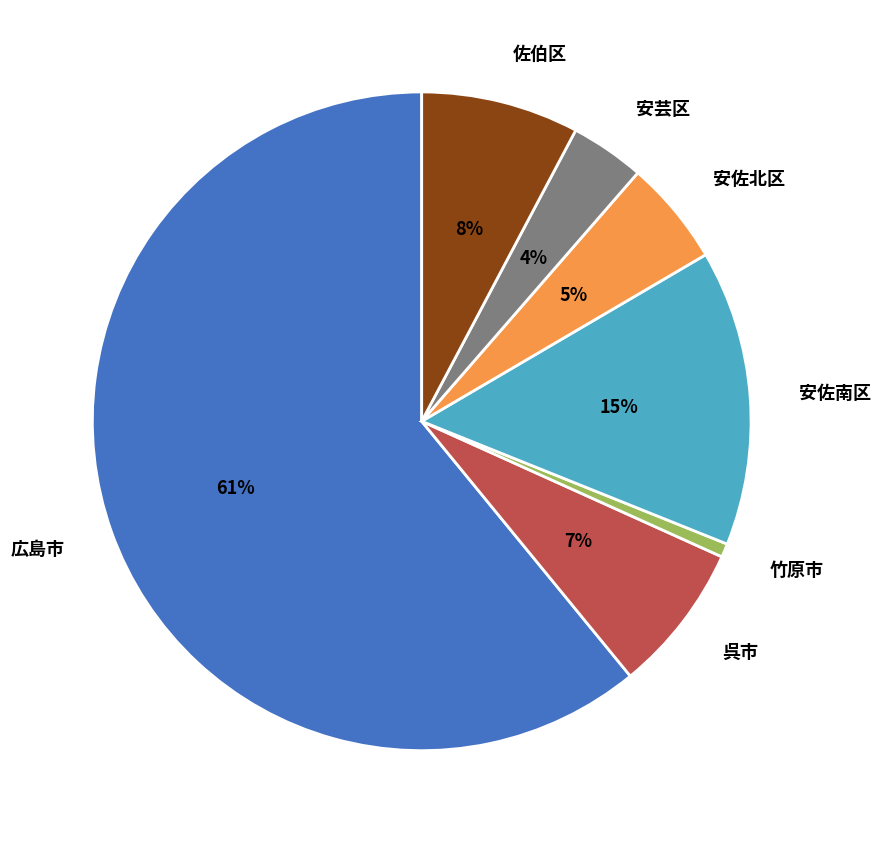

Is it true that 広島市 is 61% of the pie?

True